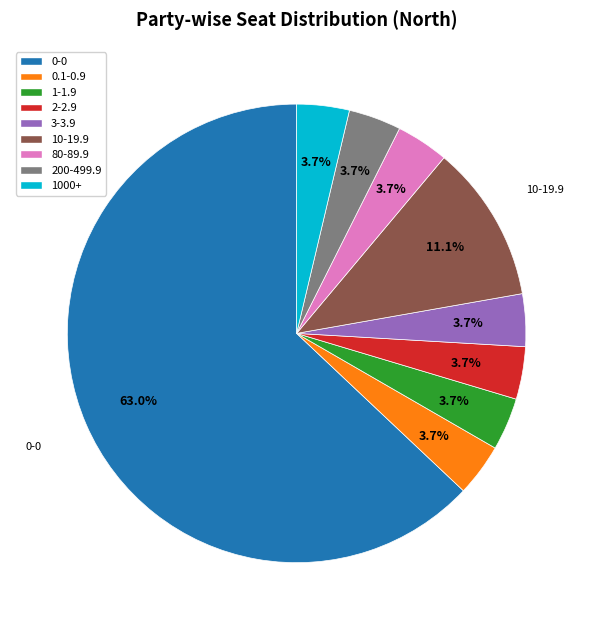

Which slice represents more than half of the pie?

0-0